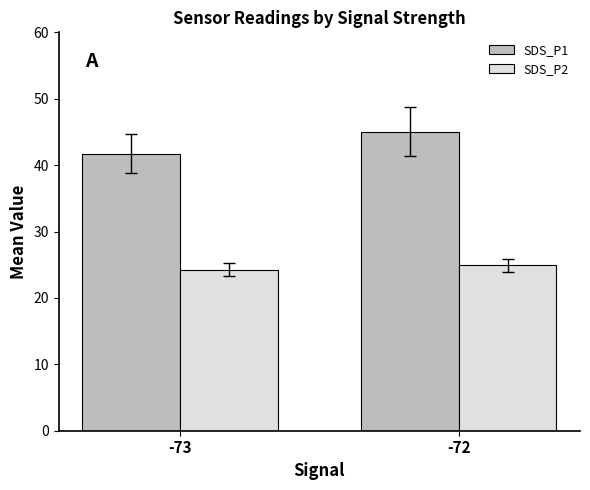

The SDS_P2 series shows 24.9 at -72. True or false?

True